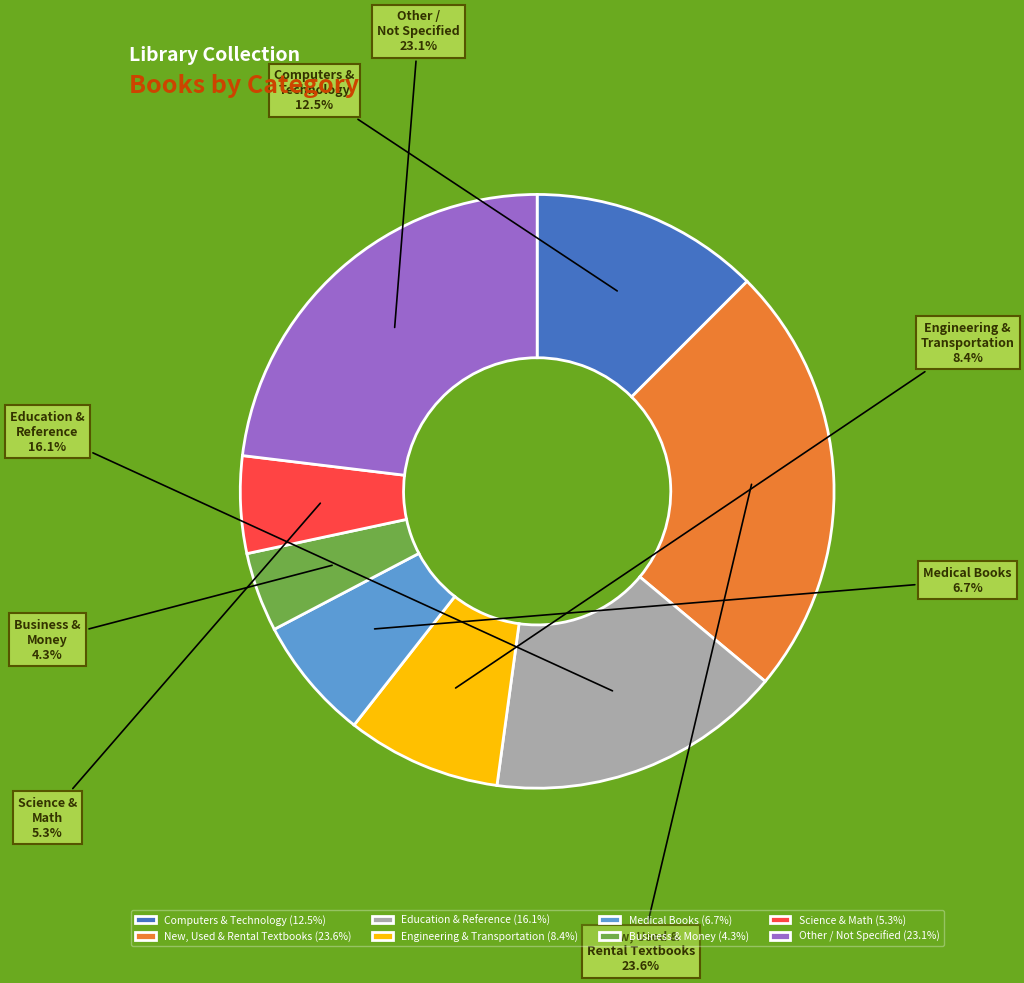

To the nearest percent, what is the average slice percentage?

12%